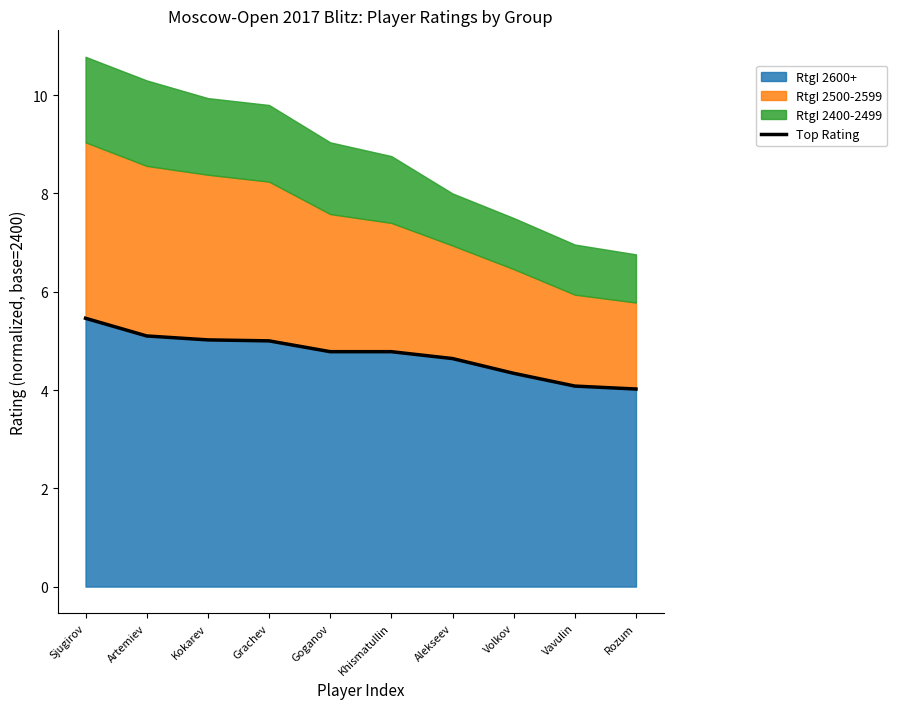

At which category does the chart reach its peak across all series?

Sjugirov